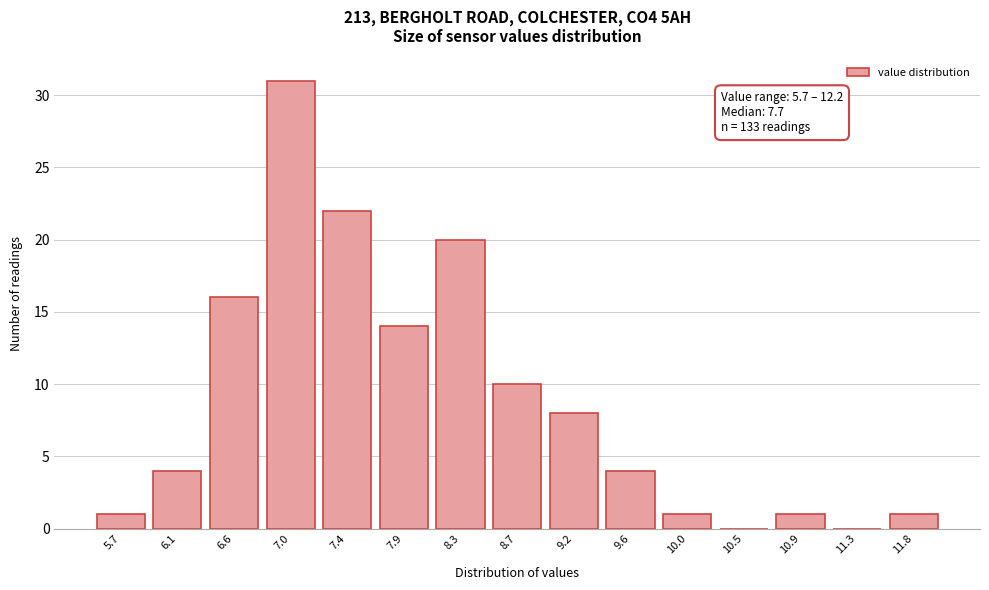

Reading left to right, what are all the values shown in this chart?

5.7=1	6.1=4	6.6=16	7.0=31	7.4=22	7.9=14	8.3=20	8.7=10	9.2=8	9.6=4	10.0=1	10.5=0	10.9=1	11.3=0	11.8=1